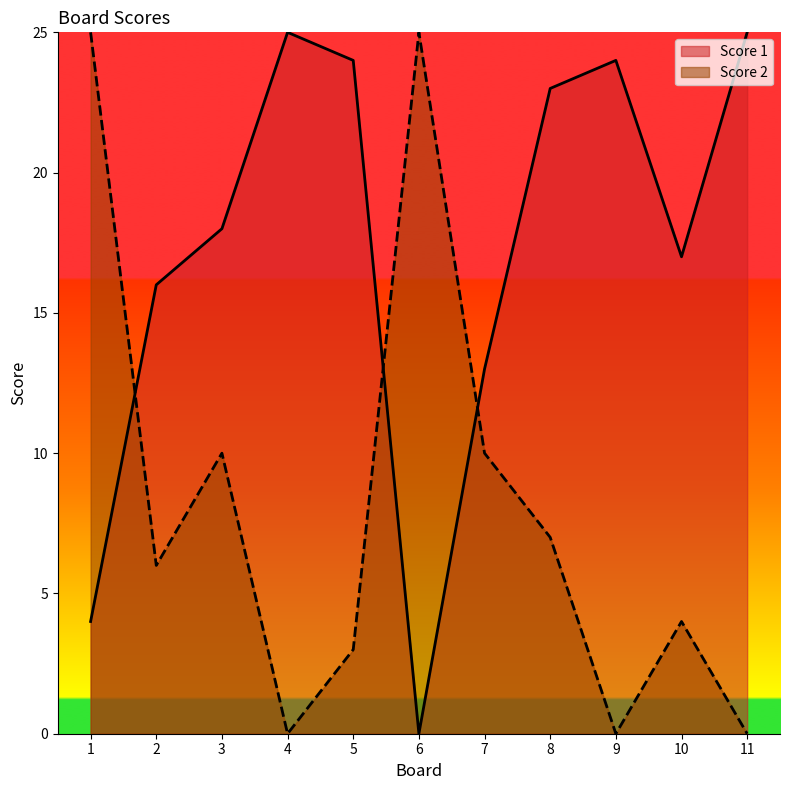

Does the chart have visible grid lines?

No